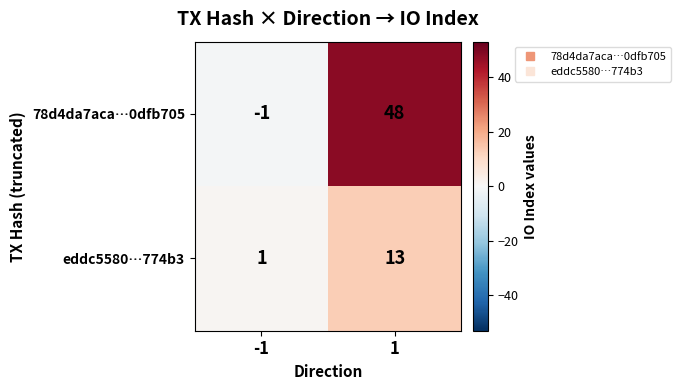

Is it true that eddc5580…774b3 equals 7 at 1?

False